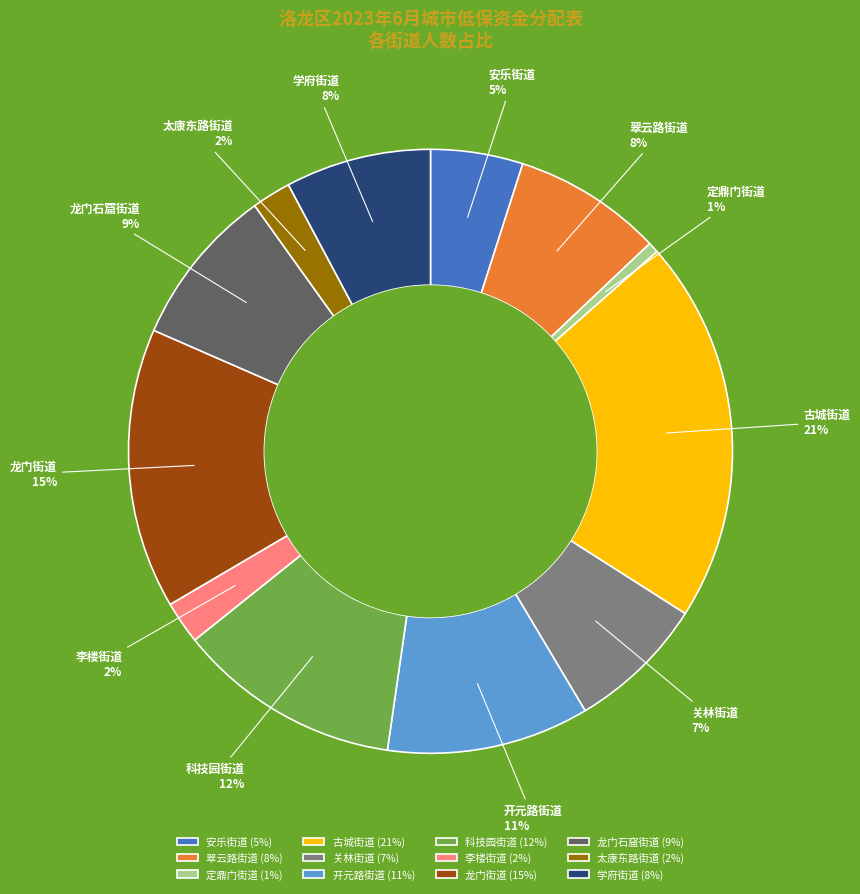

Which category has the biggest portion of the pie?

古城街道